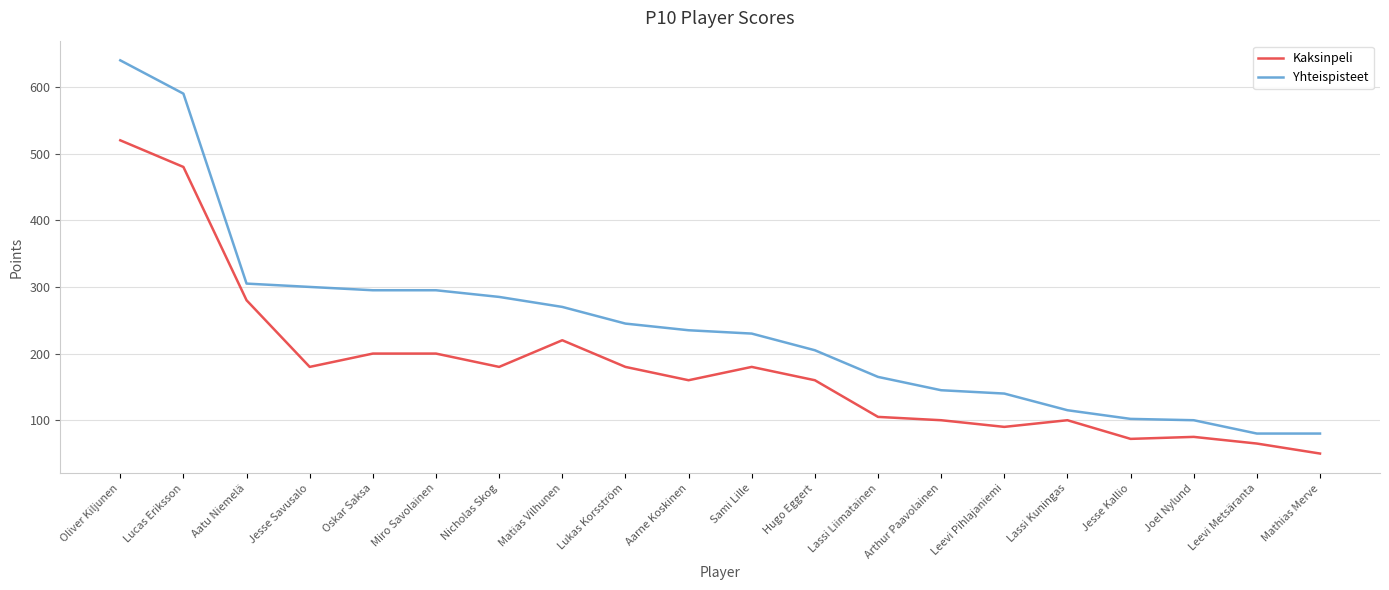

At which category is the sum across all series the highest?

Oliver Kiljunen